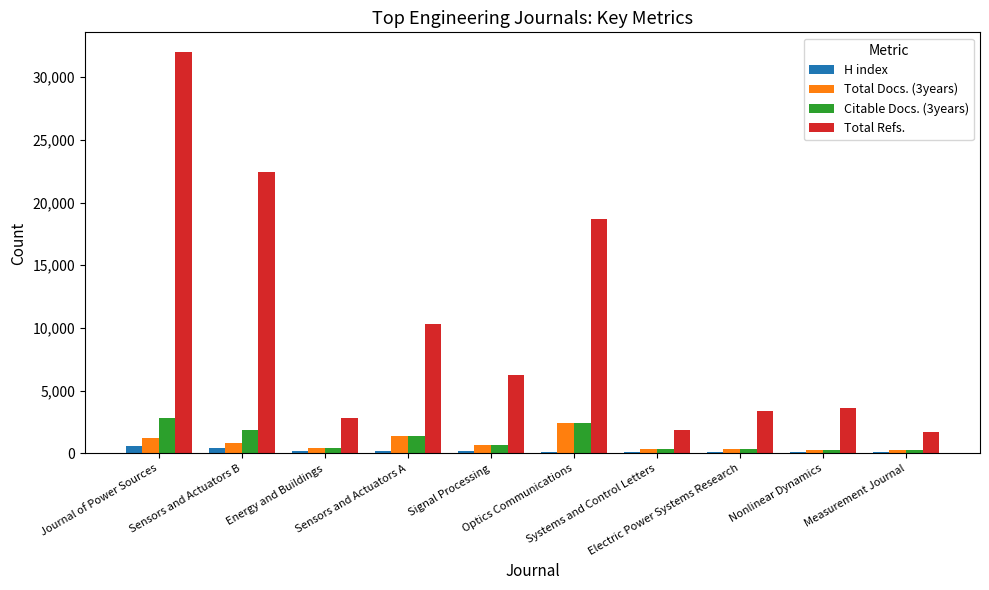

Which series has the largest range (max minus min)?

Total Refs.